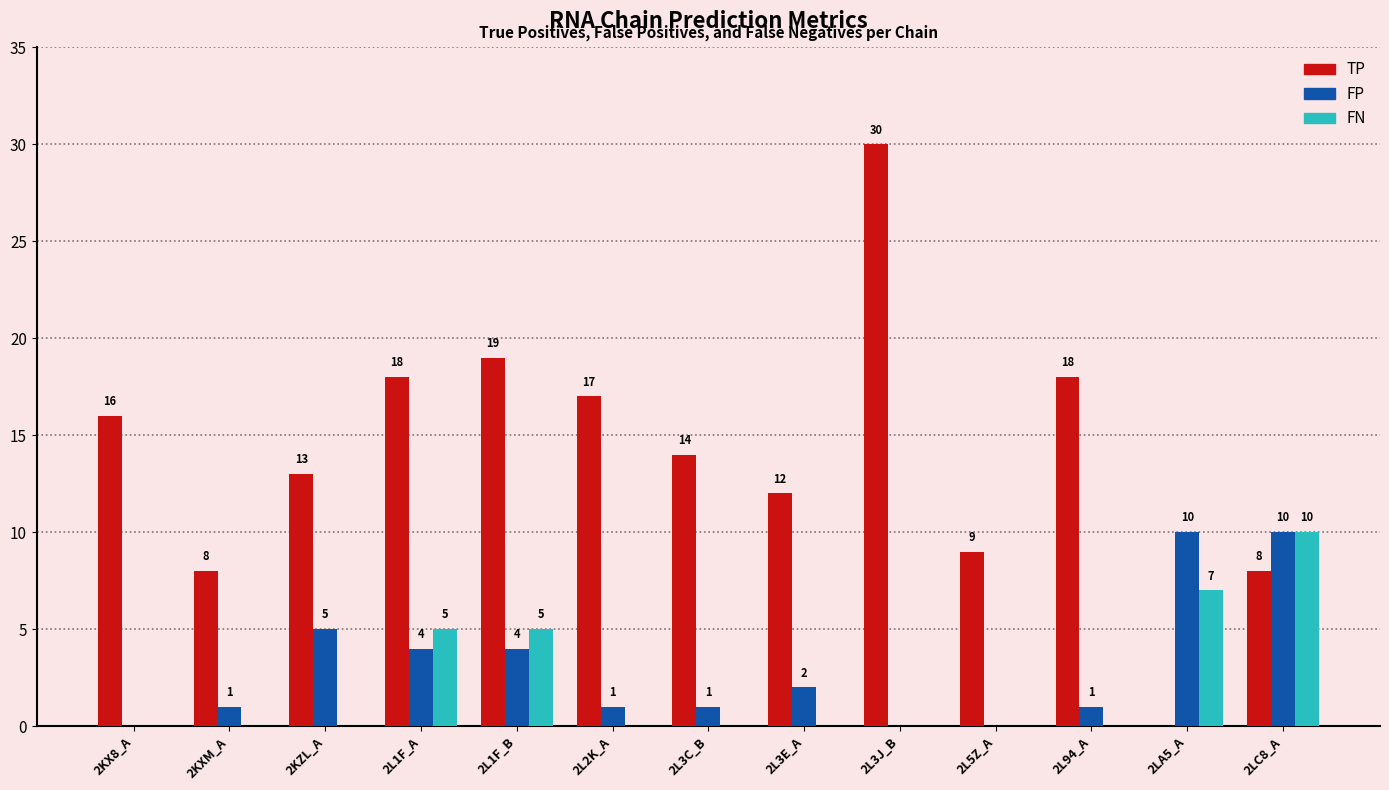

What is the spread (max minus min) of values at 2L1F_A?

14